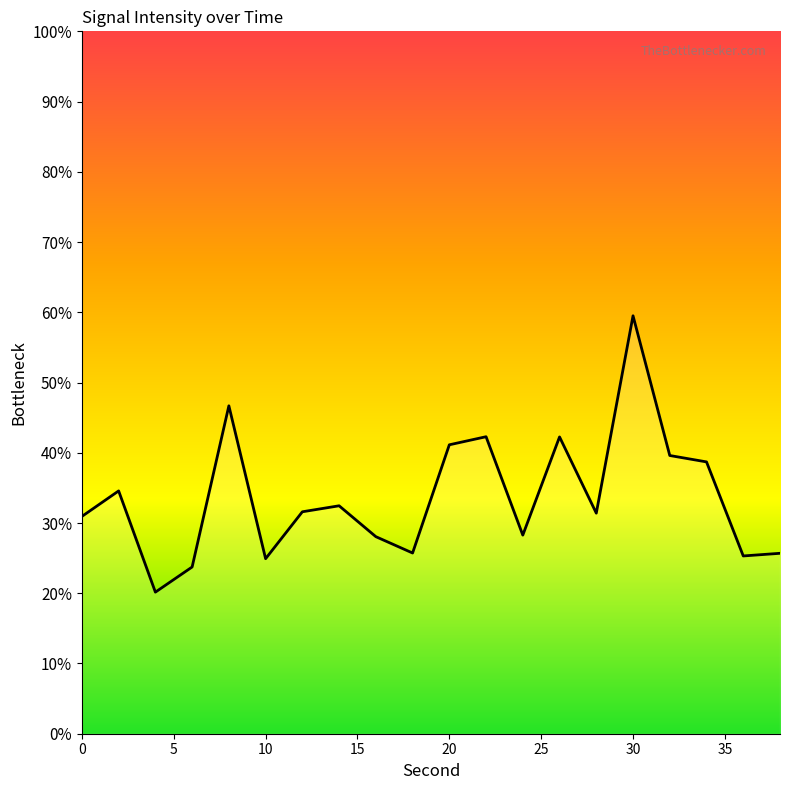

What is the greatest value displayed?

59.5